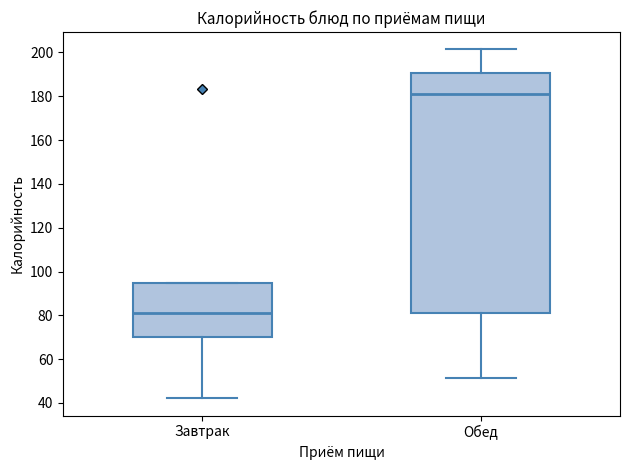

Reading left to right, read every box against the y-axis: the position of its median line, the range the box covers, and the ends of its whiskers. The values are not printed on the chart, so give them approximately, as read against the axis.

Завтрак: median 82, box 70 to 94, whiskers 42 to 94
Обед: median 180, box 82 to 190, whiskers 52 to 202